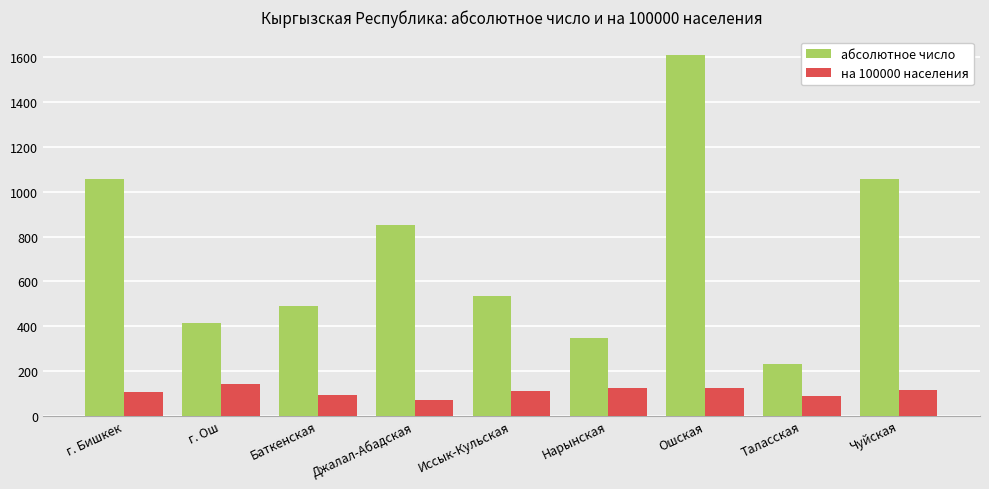

The на 100000 населения series shows 187.1 at Нарынская. True or false?

False